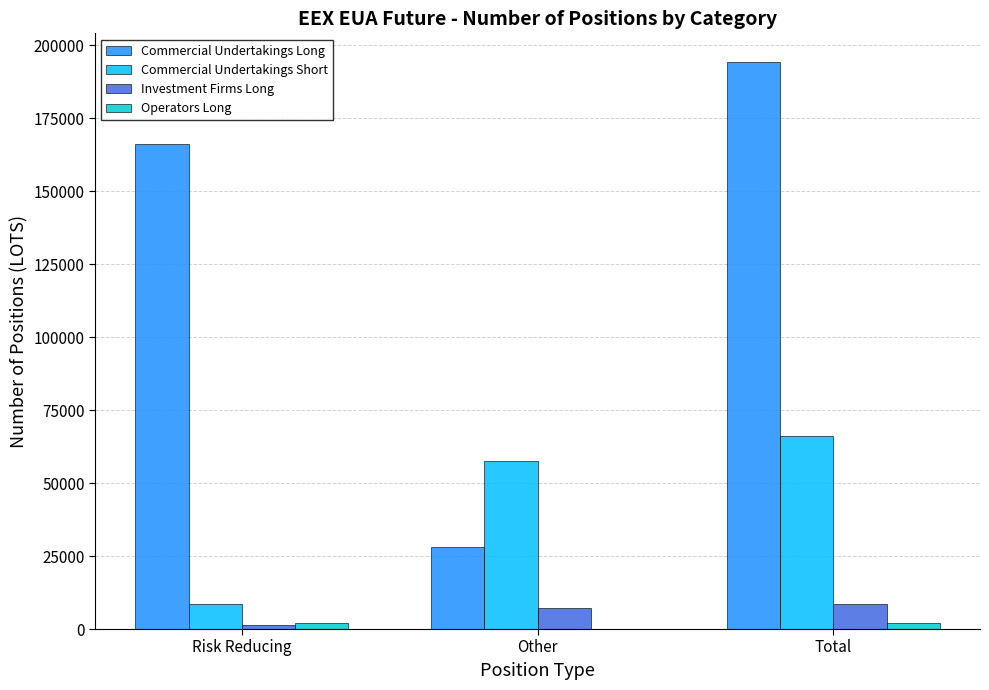

What is the average value of the Commercial Undertakings Short series?

44109.3